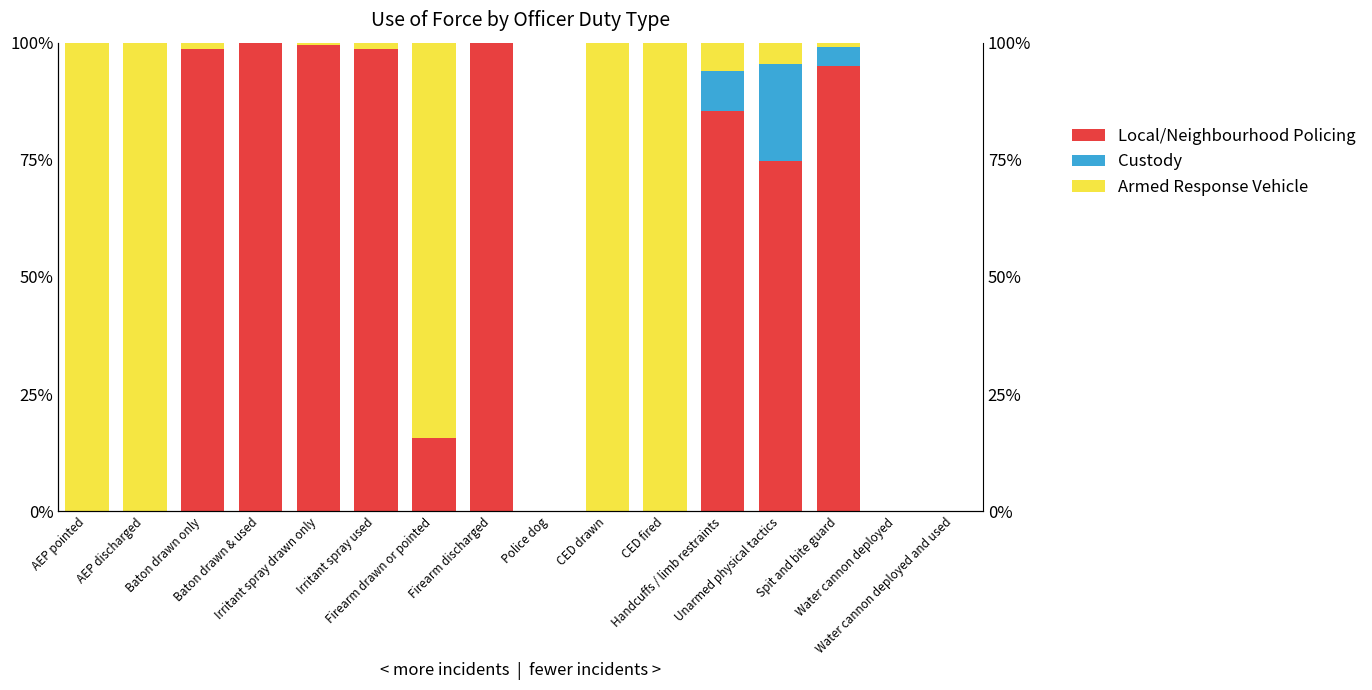

At Water cannon deployed, list the series in order from largest to smallest.

Local/Neighbourhood Policing, Custody, Armed Response Vehicle